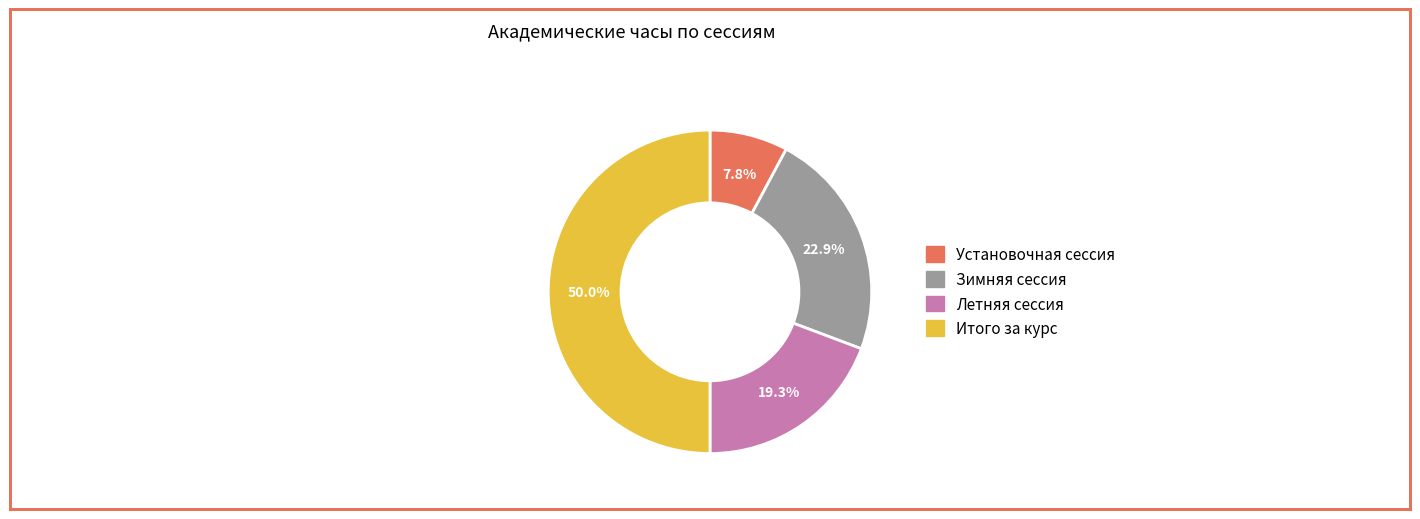

Which has a higher value, Зимняя сессия or Итого за курс?

Итого за курс